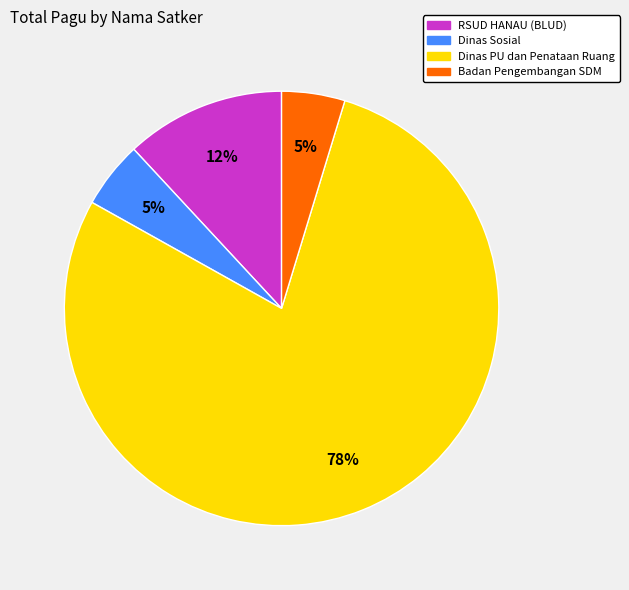

Is there a majority slice in this chart?

Yes